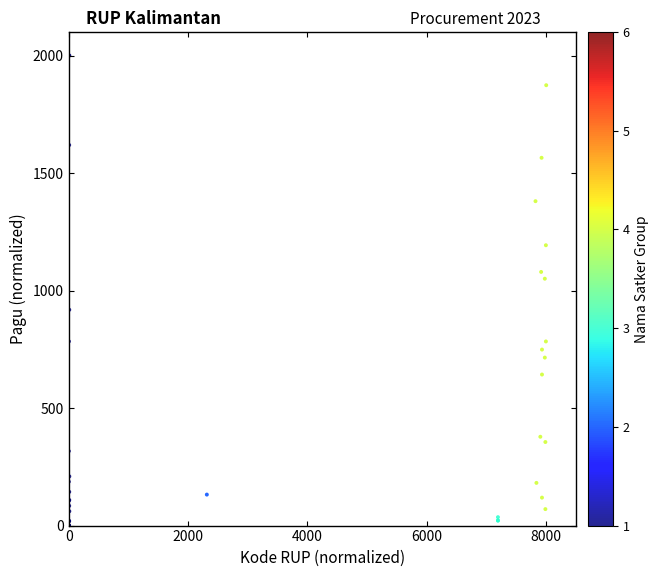

What Y value in the scatter plot is closest to 1000?

1050.4